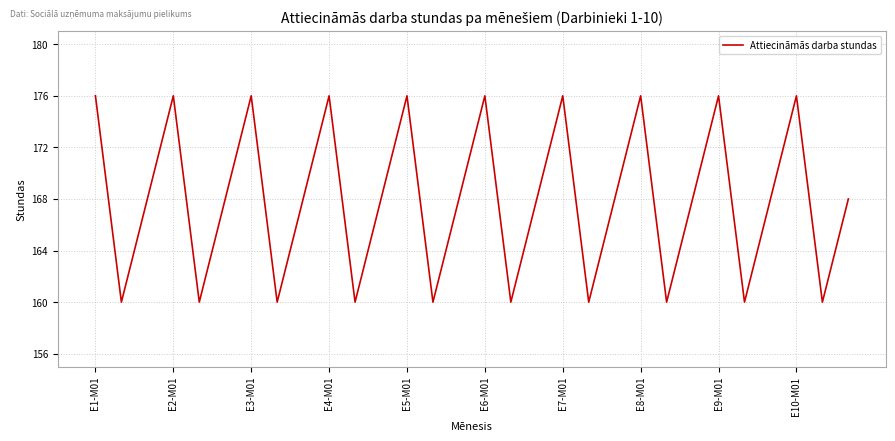

What is the maximum value shown in the chart?

176